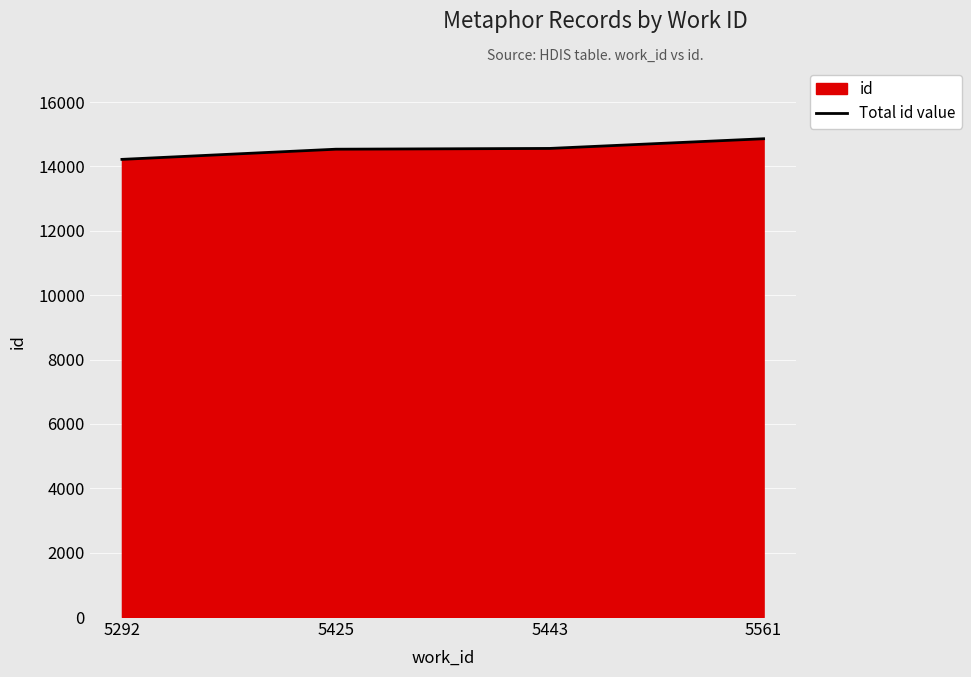

What is the value of the 4th point from the left?

14859